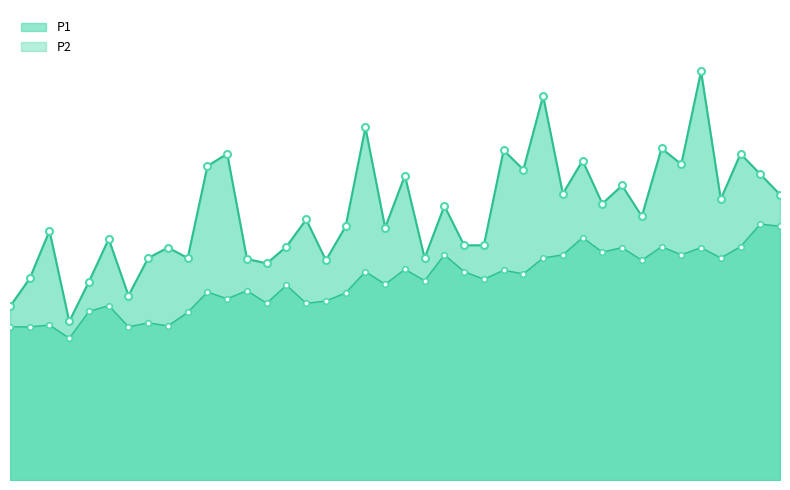

List the series in order of their peak value, lowest first.

P2, P1